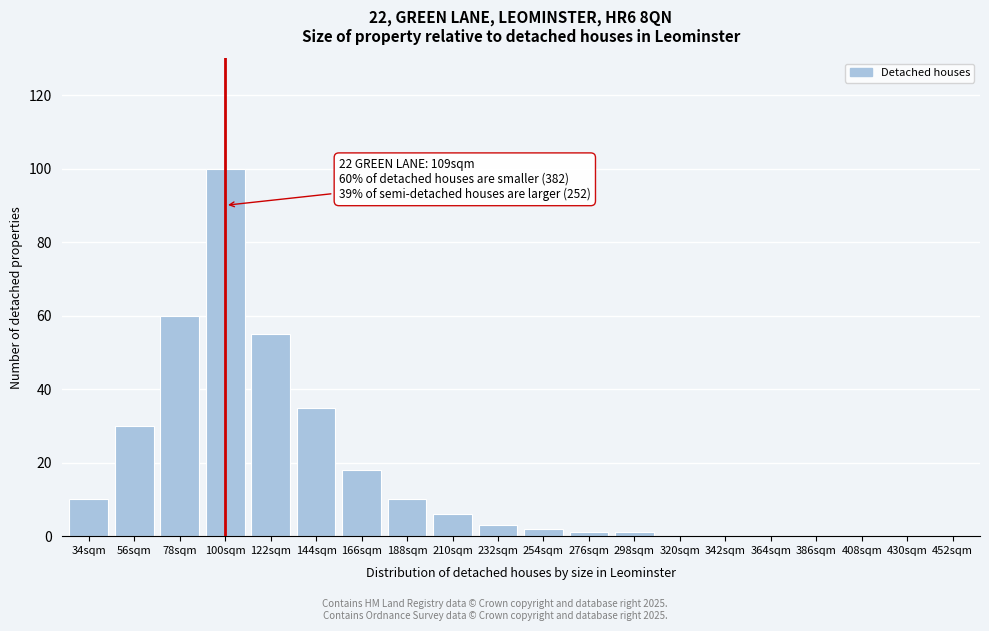

Reading left to right, list all the values displayed in this chart.

34sqm=10	56sqm=30	78sqm=60	100sqm=100	122sqm=55	144sqm=35	166sqm=18	188sqm=10	210sqm=6	232sqm=3	254sqm=2	276sqm=1	298sqm=1	320sqm=0	342sqm=0	364sqm=0	386sqm=0	408sqm=0	430sqm=0	452sqm=0